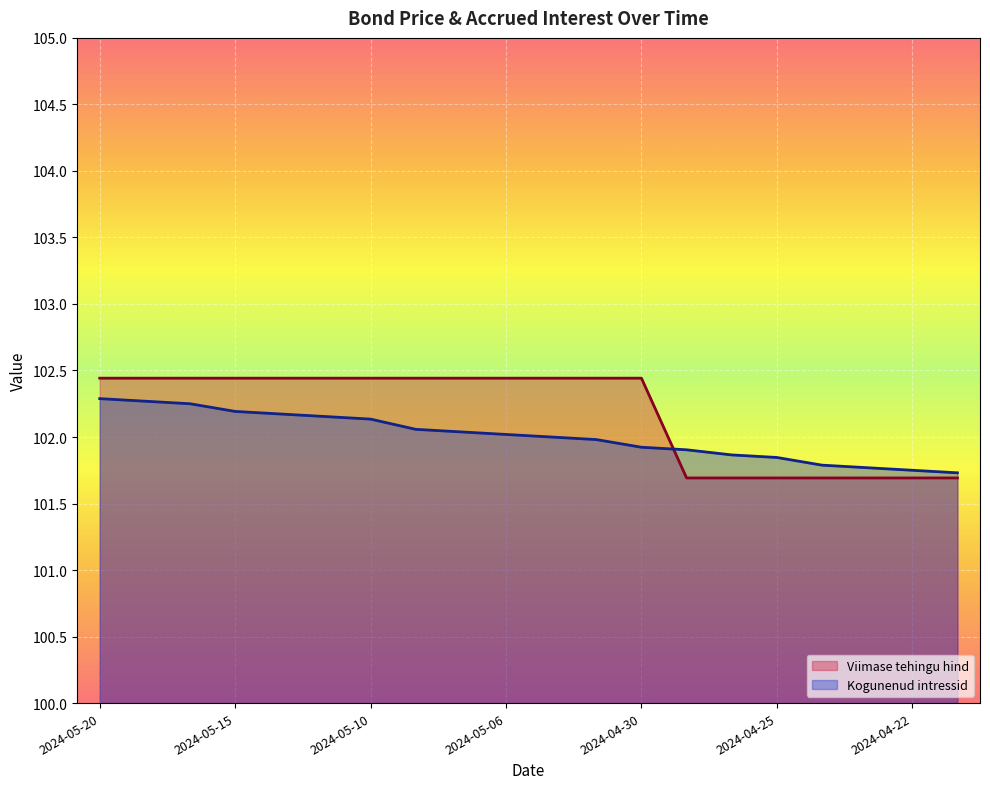

What is the sum of all Viimase tehingu hind values?

2043.6